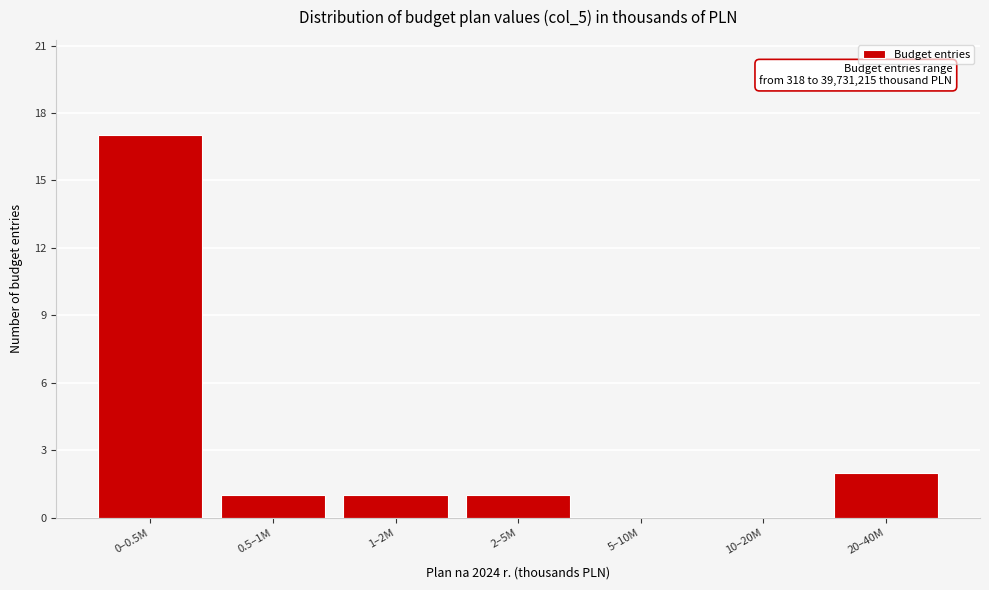

Reading left to right, transcribe all the data shown in this chart.

0–0.5M=17	0.5–1M=1	1–2M=1	2–5M=1	5–10M=0	10–20M=0	20–40M=2